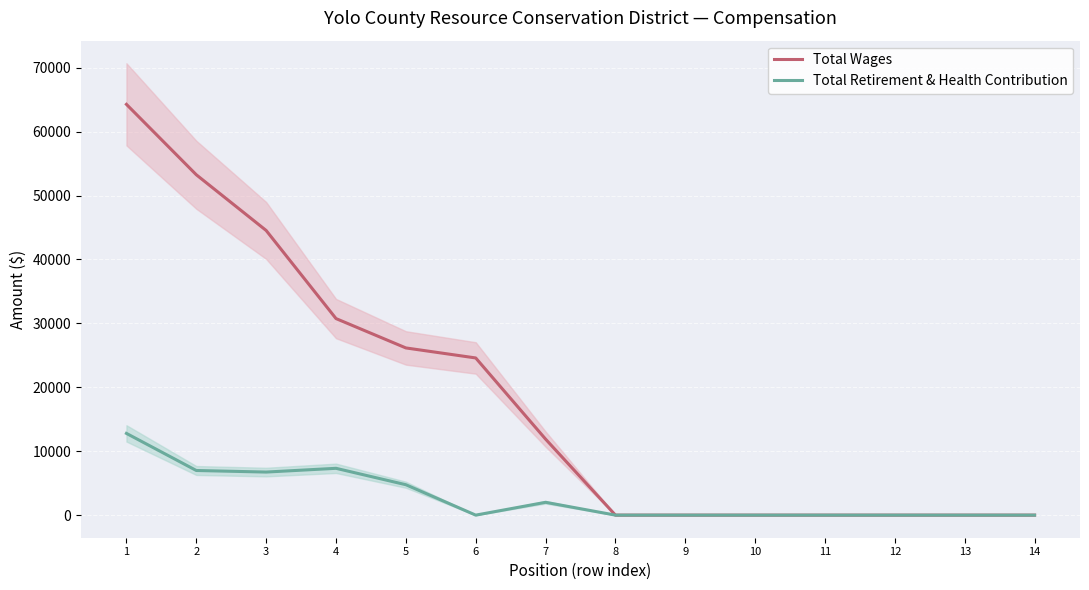

True or false: Total Retirement & Health Contribution has a value of 1550 at 5.

False